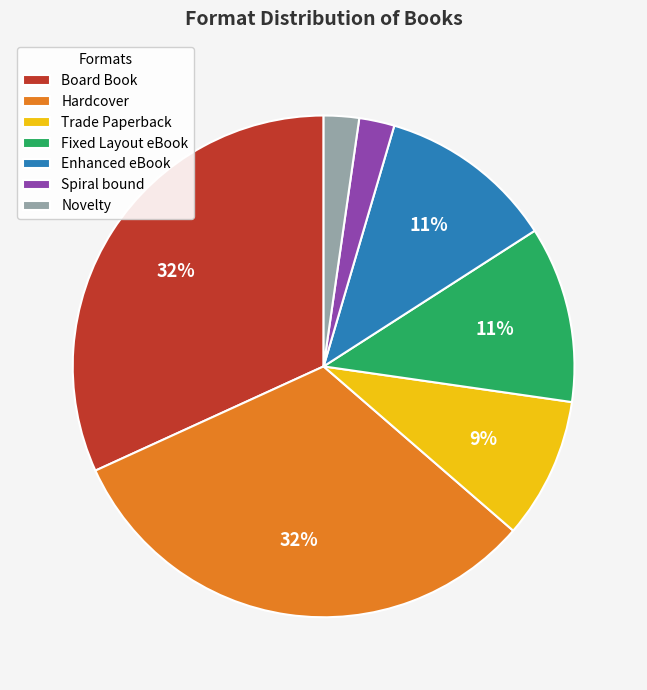

To the nearest percent, what portion does Novelty represent?

2%